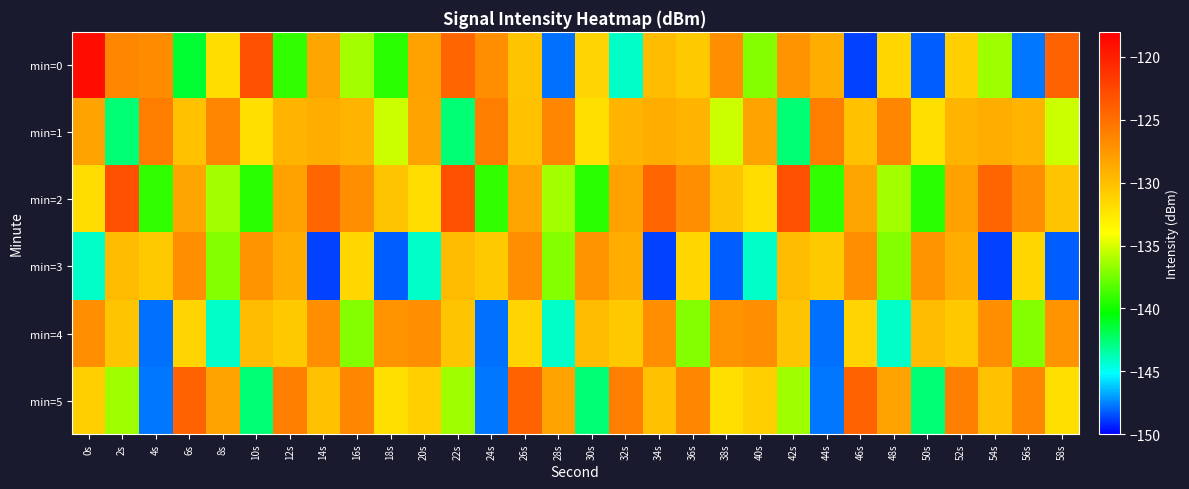

Reading left to right, extract all data points from this chart.

min=0: 0s=-118.9	2s=-126.5	4s=-126.8	6s=-141.4	8s=-131.9	10s=-123.0	12s=-139.1	14s=-128.4	16s=-136.3	18s=-139.4	20s=-128.2	22s=-124.4	24s=-127.0	26s=-130.3	28s=-147.8	30s=-131.3	32s=-144.2	34s=-129.8	36s=-130.6	38s=-127.0	40s=-137.1	42s=-127.3	44s=-129.0	46s=-148.7	48s=-131.5	50s=-148.2	52s=-131.0	54s=-136.4	56s=-147.7	58s=-124.2
min=1: 0s=-128.3	2s=-142.6	4s=-126.0	6s=-130.2	8s=-126.5	10s=-132.1	12s=-129.4	14s=-129.0	16s=-129.4	18s=-135.3	20s=-128.3	22s=-142.6	24s=-126.0	26s=-130.2	28s=-126.5	30s=-132.1	32s=-129.4	34s=-129.0	36s=-129.4	38s=-135.3	40s=-128.3	42s=-142.6	44s=-126.0	46s=-130.2	48s=-126.5	50s=-132.1	52s=-129.4	54s=-129.0	56s=-129.4	58s=-135.3
min=2: 0s=-131.9	2s=-123.0	4s=-139.1	6s=-128.4	8s=-136.3	10s=-139.4	12s=-128.2	14s=-124.4	16s=-127.0	18s=-130.3	20s=-131.9	22s=-123.0	24s=-139.1	26s=-128.4	28s=-136.3	30s=-139.4	32s=-128.2	34s=-124.4	36s=-127.0	38s=-130.3	40s=-131.9	42s=-123.0	44s=-139.1	46s=-128.4	48s=-136.3	50s=-139.4	52s=-128.2	54s=-124.4	56s=-127.0	58s=-130.3
min=3: 0s=-144.2	2s=-129.8	4s=-130.6	6s=-127.0	8s=-137.1	10s=-127.3	12s=-129.0	14s=-148.7	16s=-131.5	18s=-148.2	20s=-144.2	22s=-129.8	24s=-130.6	26s=-127.0	28s=-137.1	30s=-127.3	32s=-129.0	34s=-148.7	36s=-131.5	38s=-148.2	40s=-144.2	42s=-129.8	44s=-130.6	46s=-127.0	48s=-137.1	50s=-127.3	52s=-129.0	54s=-148.7	56s=-131.5	58s=-148.2
min=4: 0s=-127.0	2s=-130.3	4s=-147.8	6s=-131.3	8s=-144.2	10s=-129.8	12s=-130.6	14s=-127.0	16s=-137.1	18s=-127.3	20s=-127.0	22s=-130.3	24s=-147.8	26s=-131.3	28s=-144.2	30s=-129.8	32s=-130.6	34s=-127.0	36s=-137.1	38s=-127.3	40s=-127.0	42s=-130.3	44s=-147.8	46s=-131.3	48s=-144.2	50s=-129.8	52s=-130.6	54s=-127.0	56s=-137.1	58s=-127.3
min=5: 0s=-131.0	2s=-136.4	4s=-147.7	6s=-124.2	8s=-128.3	10s=-142.6	12s=-126.0	14s=-130.2	16s=-126.5	18s=-132.1	20s=-131.0	22s=-136.4	24s=-147.7	26s=-124.2	28s=-128.3	30s=-142.6	32s=-126.0	34s=-130.2	36s=-126.5	38s=-132.1	40s=-131.0	42s=-136.4	44s=-147.7	46s=-124.2	48s=-128.3	50s=-142.6	52s=-126.0	54s=-130.2	56s=-126.5	58s=-132.1